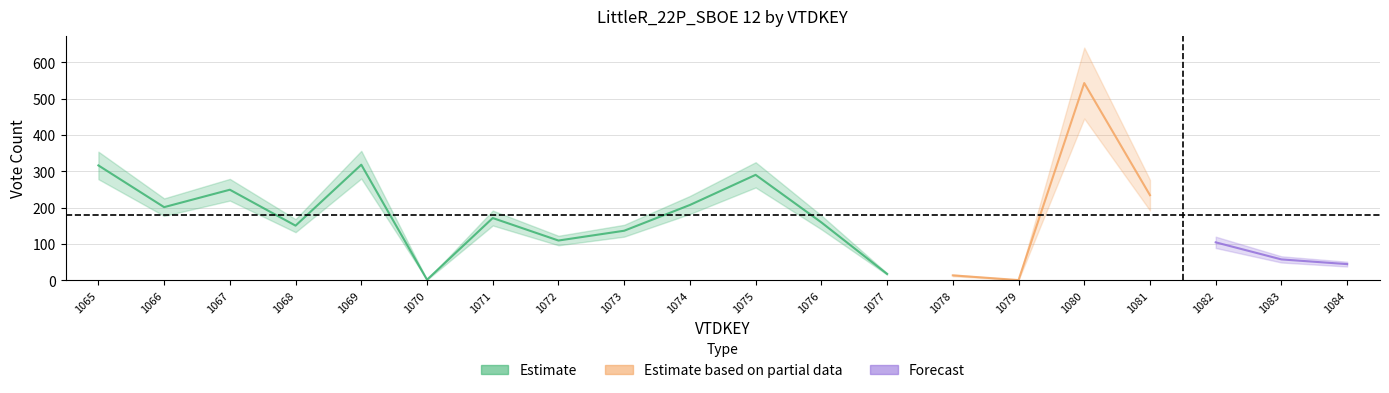

Rank the series by their maximum value, from highest to lowest.

Estimate based on partial data, Estimate, Forecast